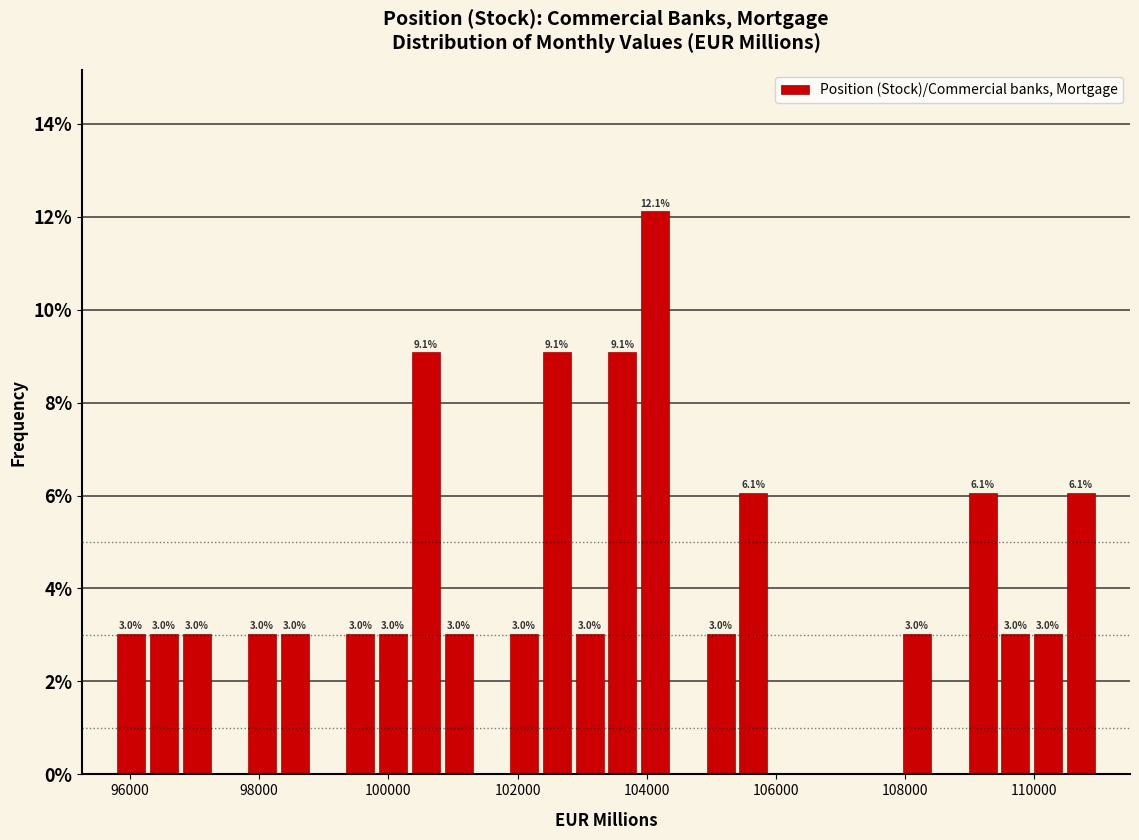

Read against the x-axis, roughly where is the centre of the tallest bar?

104200